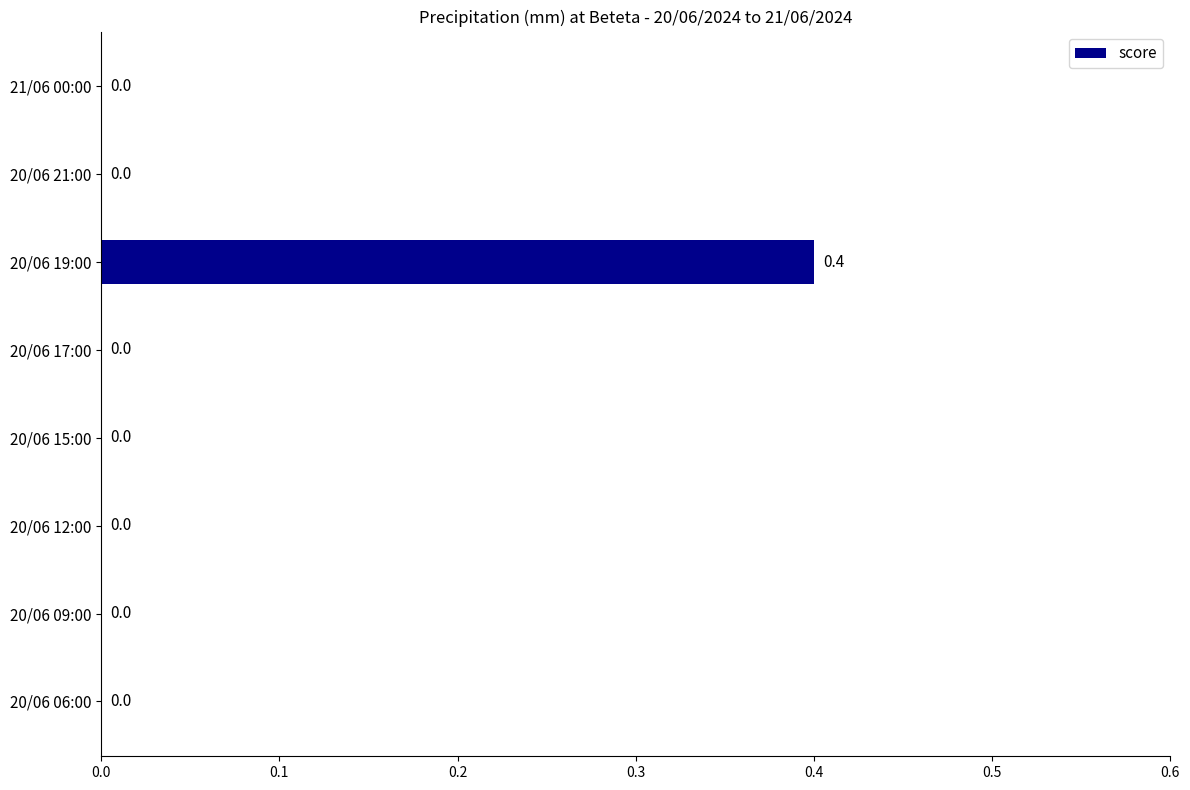

What is the maximum value shown in the chart?

0.4